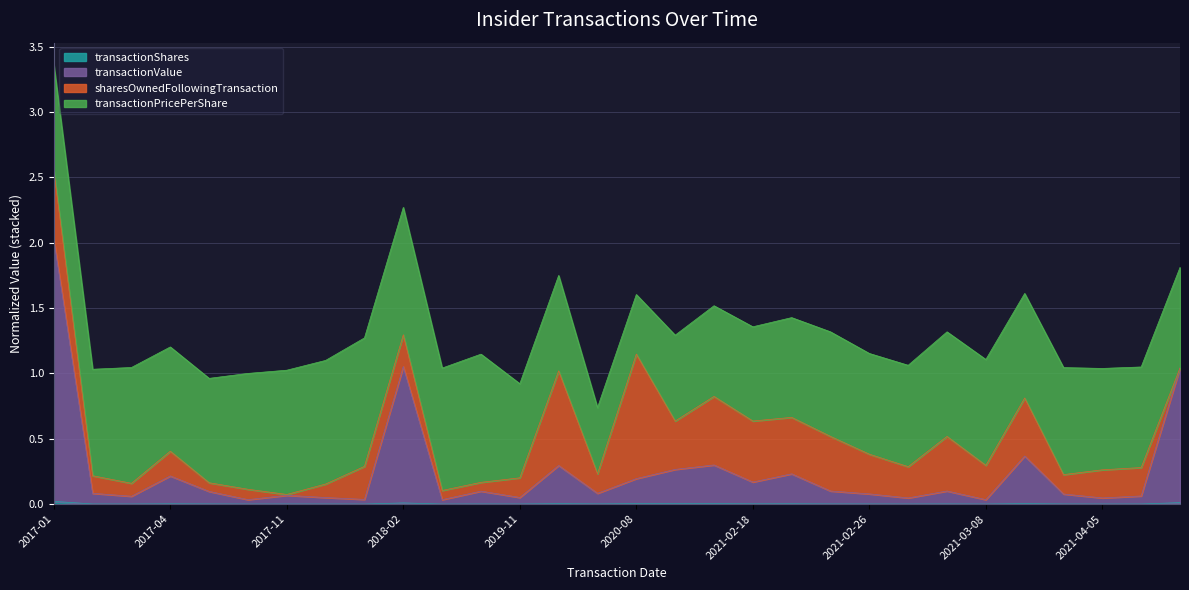

Is the value of transactionShares at 2017-04 greater than the value of transactionValue at 2017-10?

No